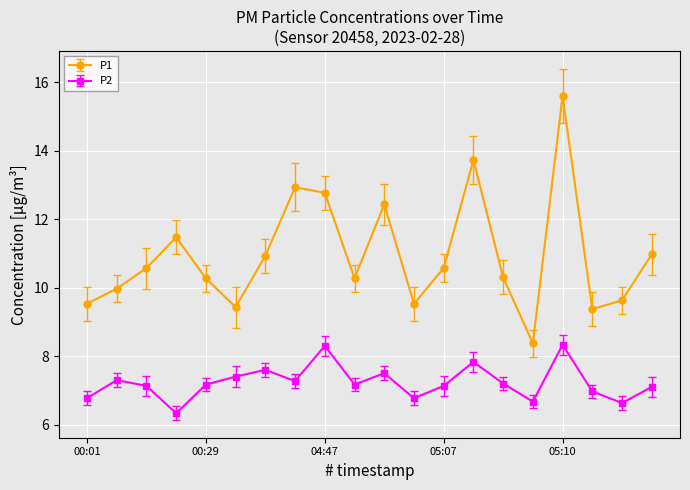

List the series in order of their peak value, highest first.

P1, P2